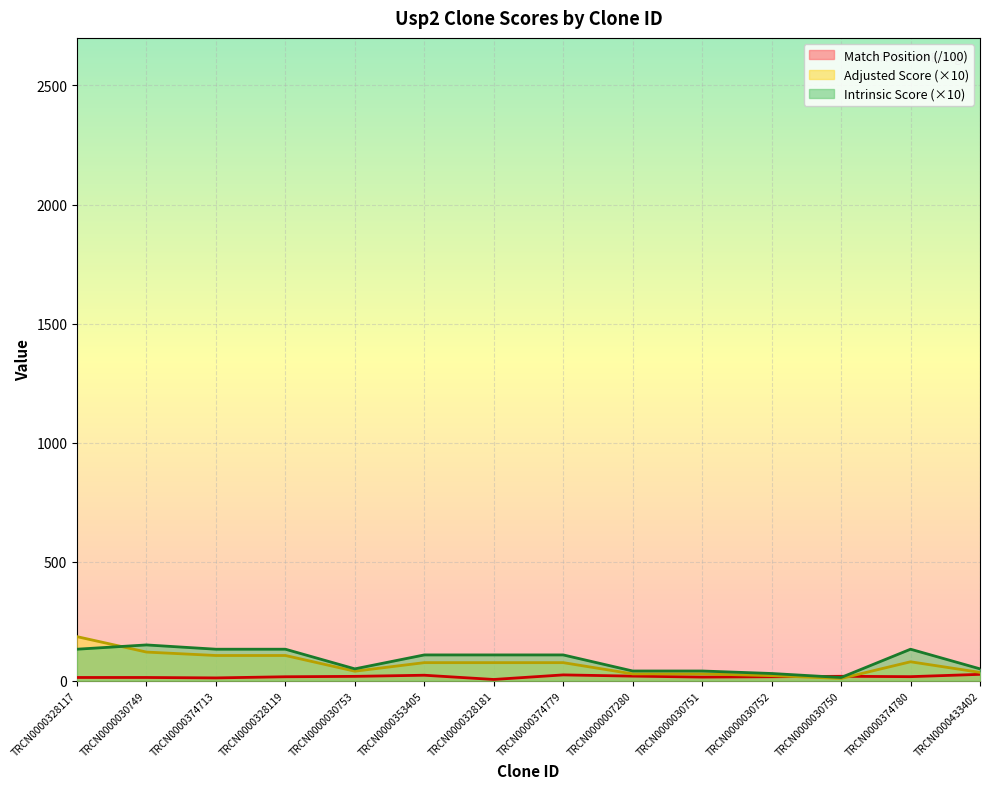

What is the difference between the maximum and minimum values in the Match Position series?

21.5